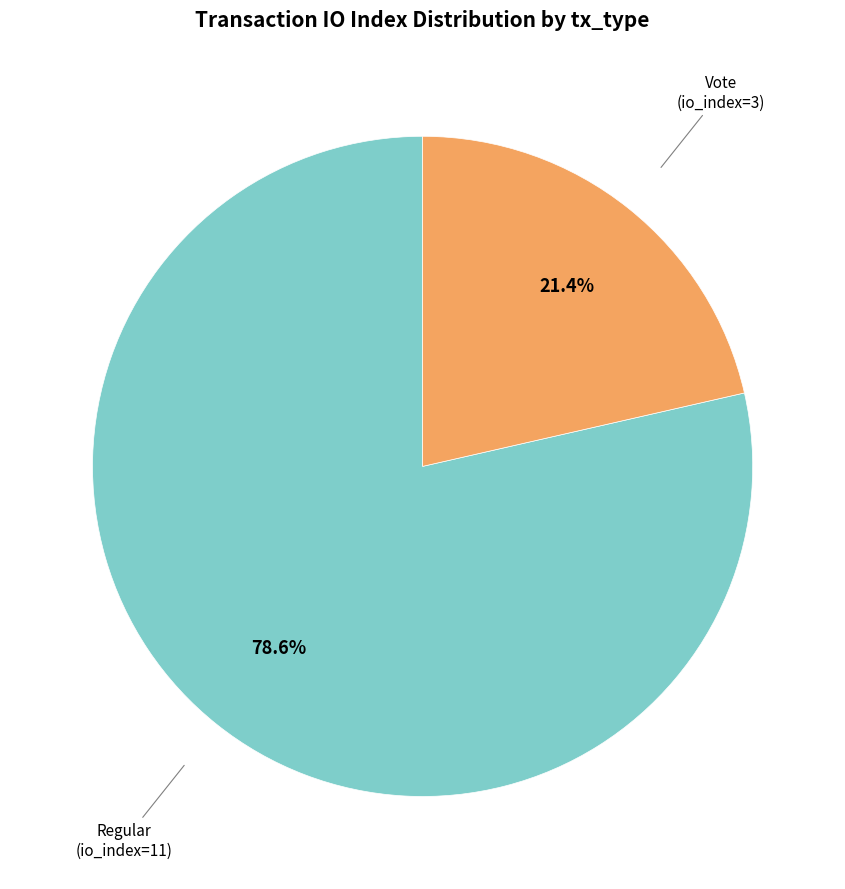

Is there any slice that represents more than half of the pie?

Yes